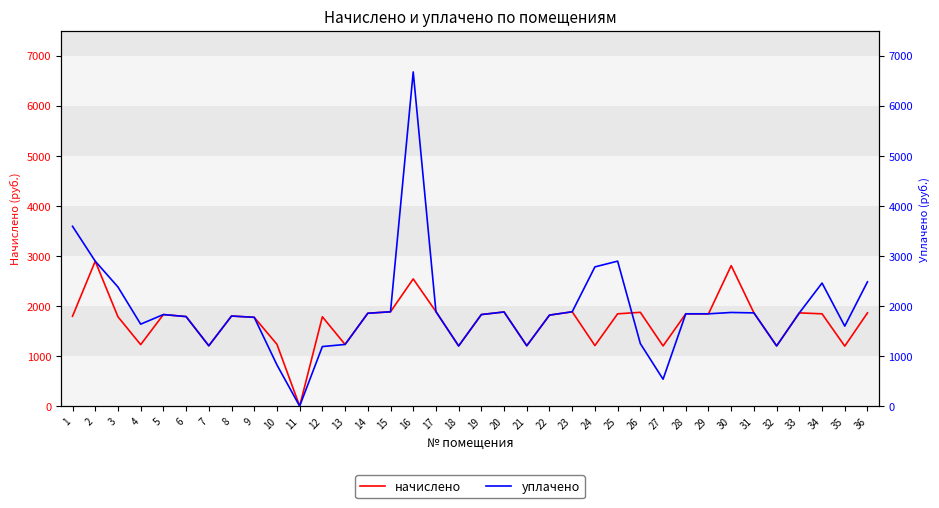

Between which two adjacent categories do уплачено and начислено first intersect?

25 and 26